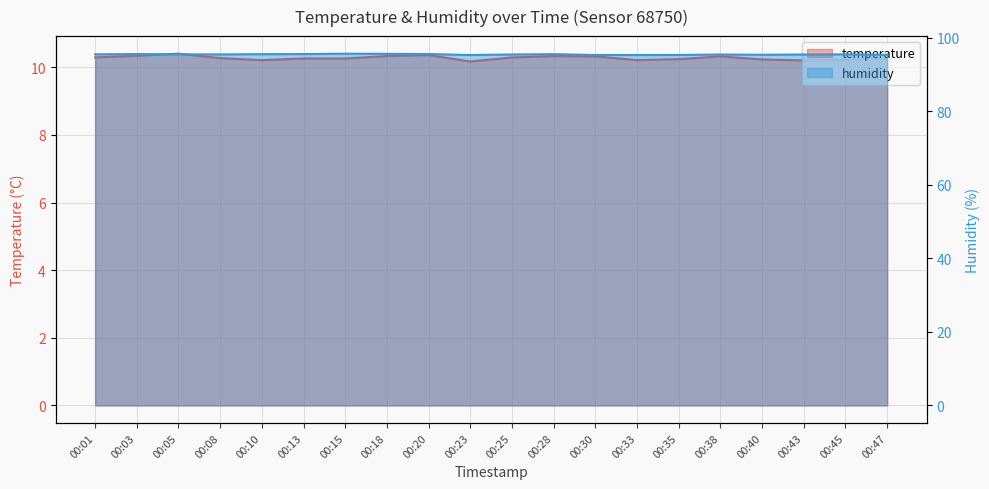

What is the value of the temperature point at the 6th from the left?

10.3